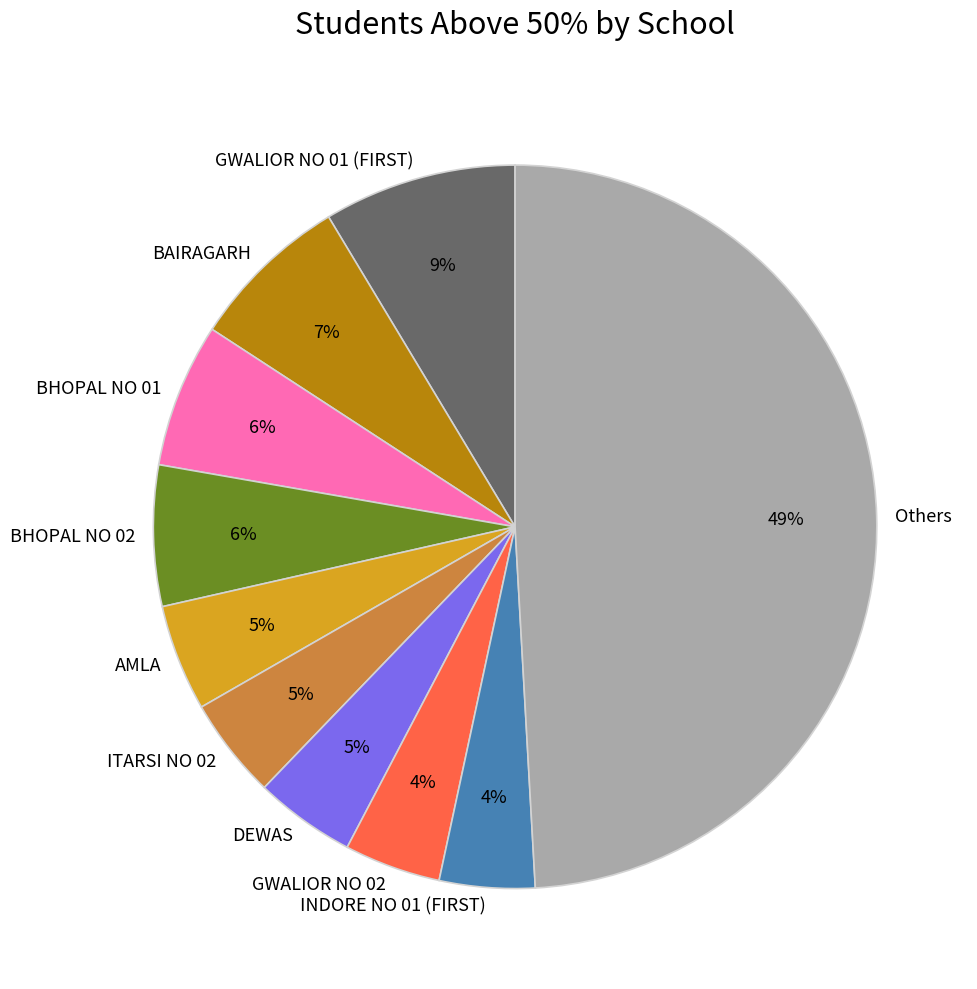

What is the largest slice in the pie chart?

Others